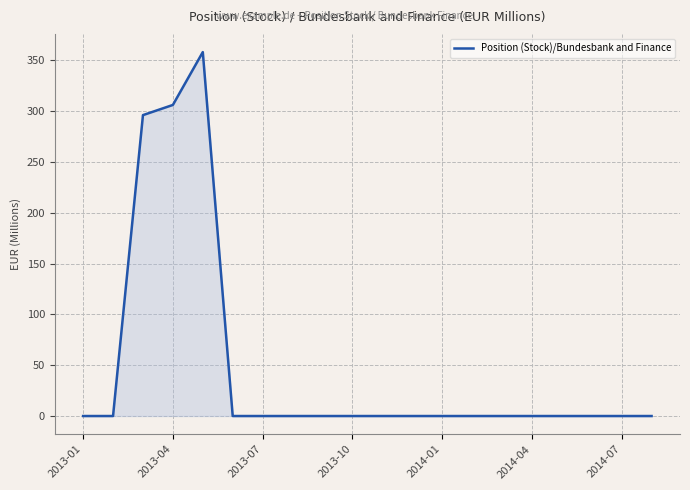

What is the difference between the second highest and minimum values?

306